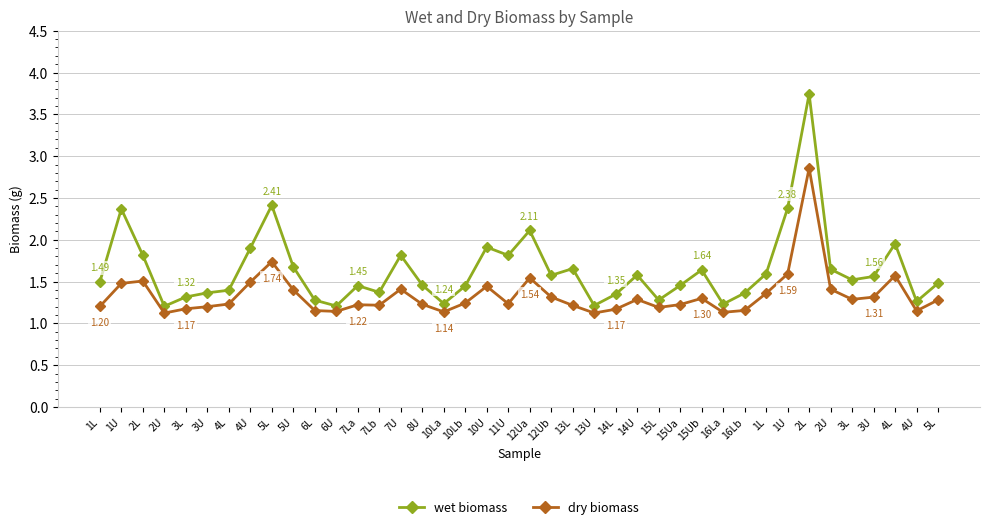

What are all the series names shown in the legend?

wet biomass, dry biomass